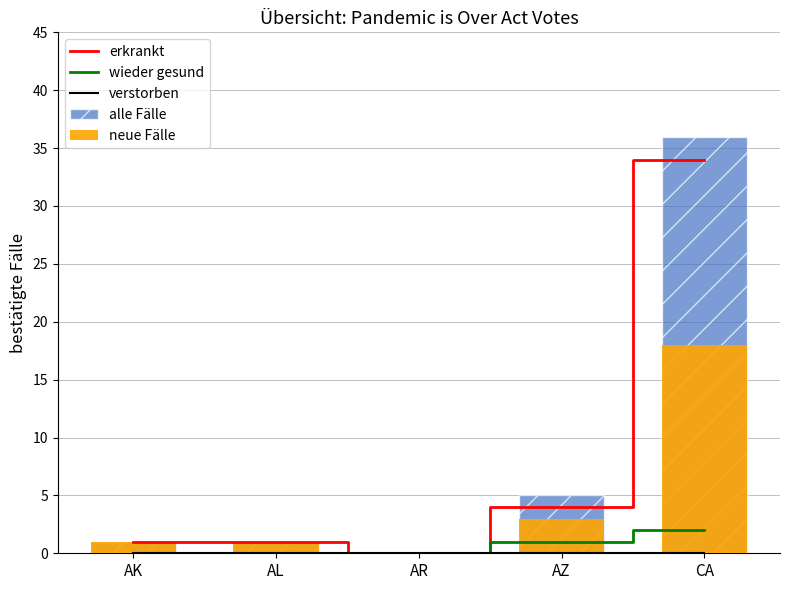

At AK, list the series in order from smallest to largest.

wieder gesund, verstorben, erkrankt, alle Fälle, neue Fälle